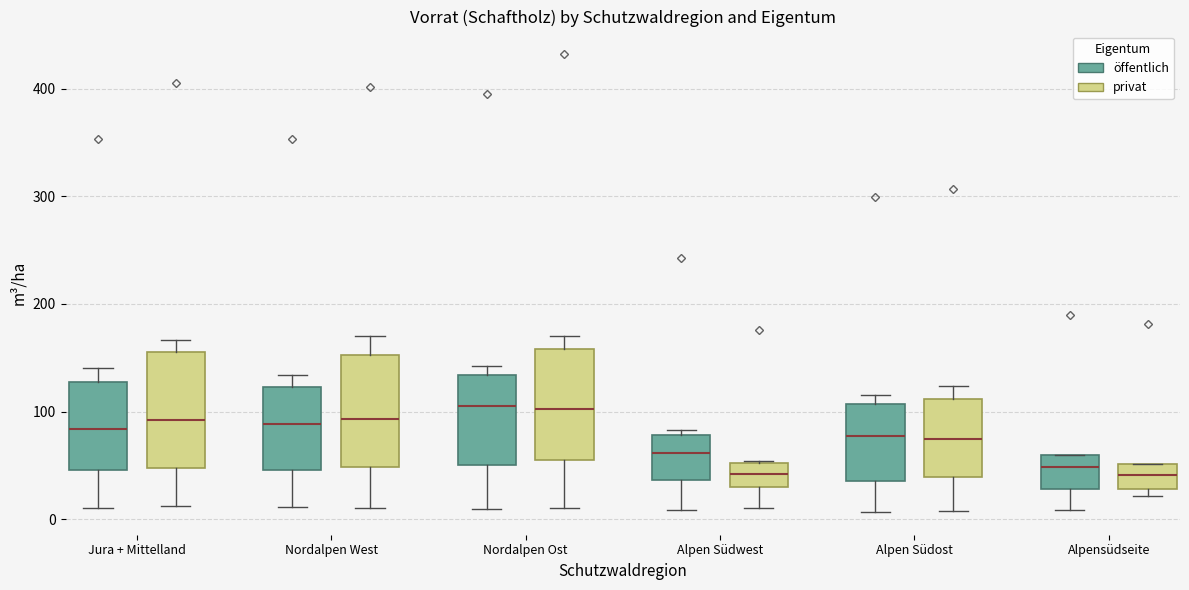

Where does the median line of the box for Alpensüdseite (privat) sit on the y-axis? The values are not printed on the chart, so give them approximately, as read against the axis.

40